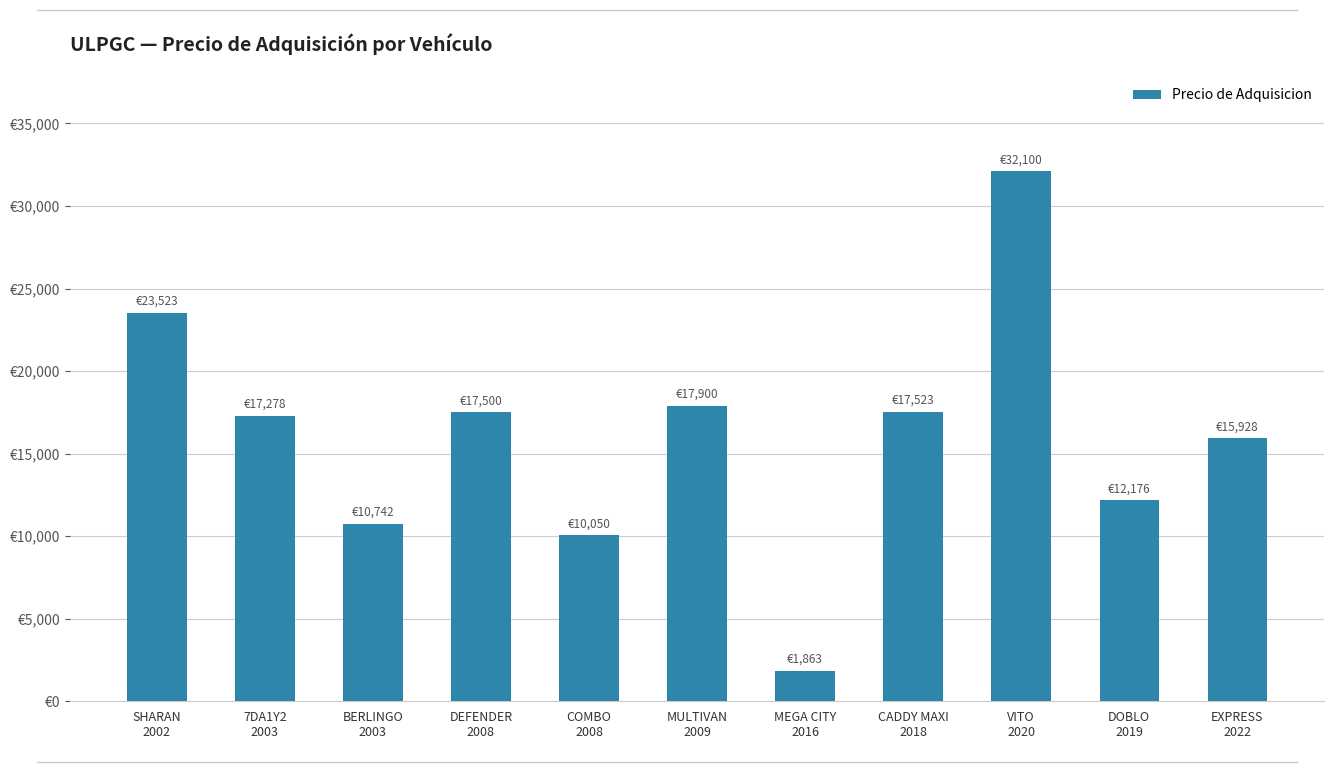

Are the bars horizontal?

No